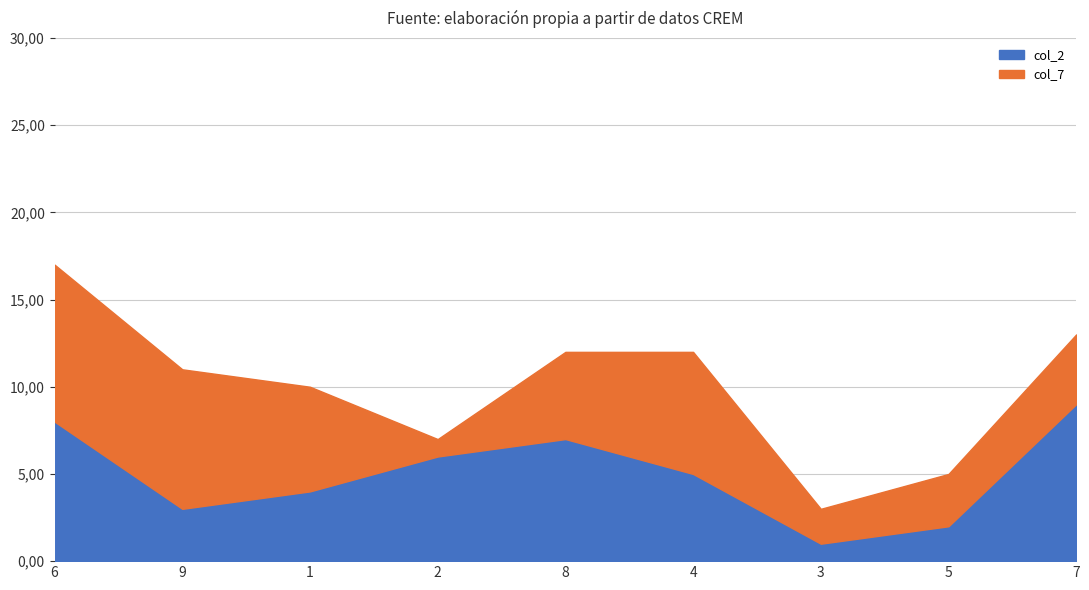

What is the greatest value displayed?

9